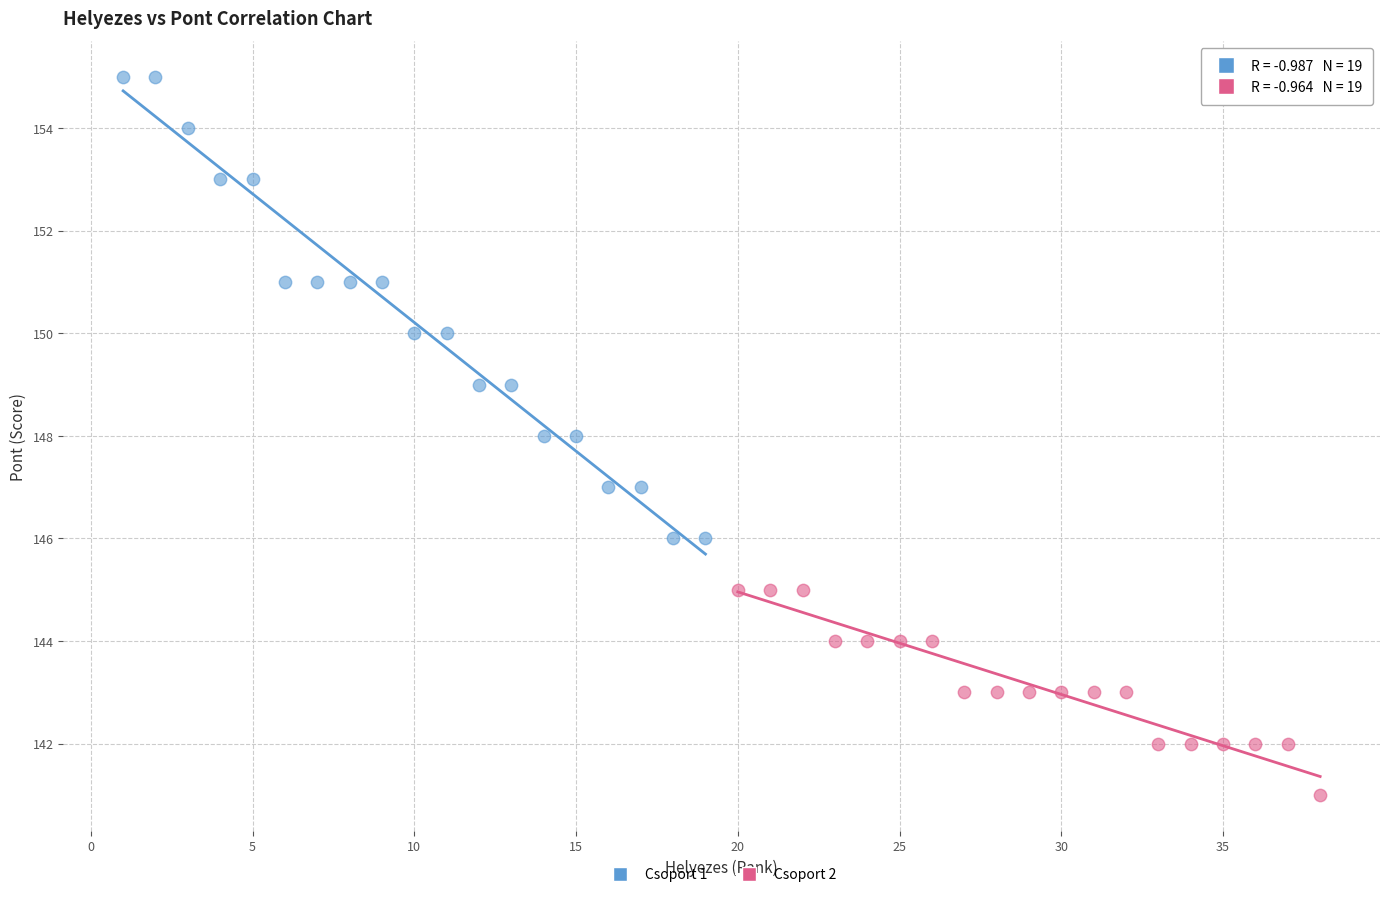

Which series reaches the maximum Y coordinate?

Csoport 1